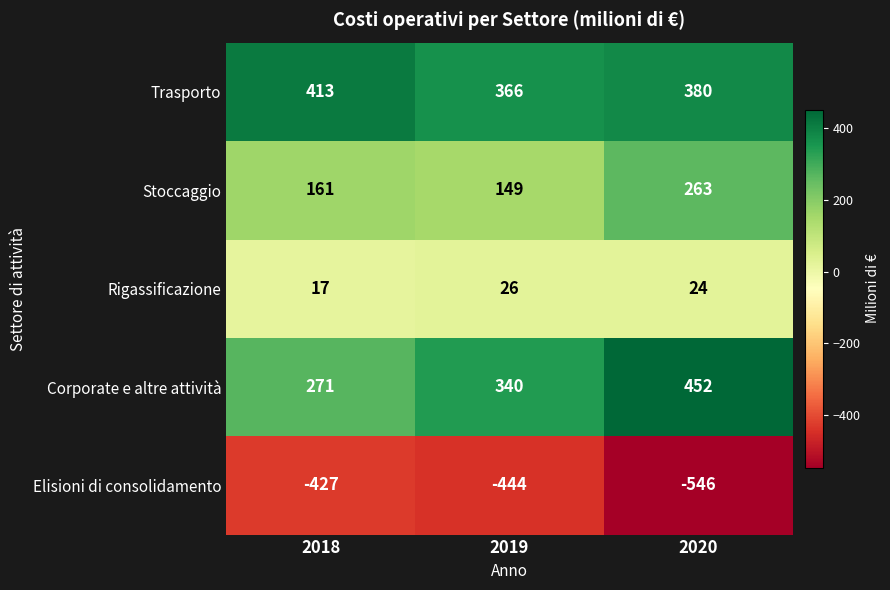

At which label is Trasporto closest to 389?

2020